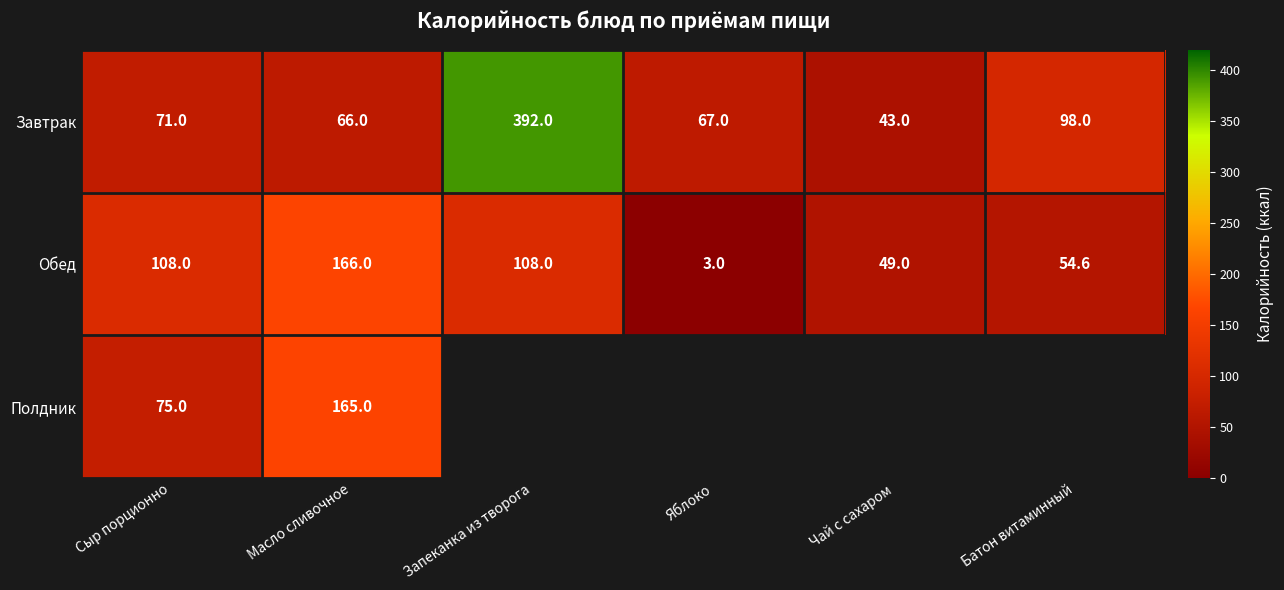

At which category does the chart reach its minimum across all series?

Яблоко